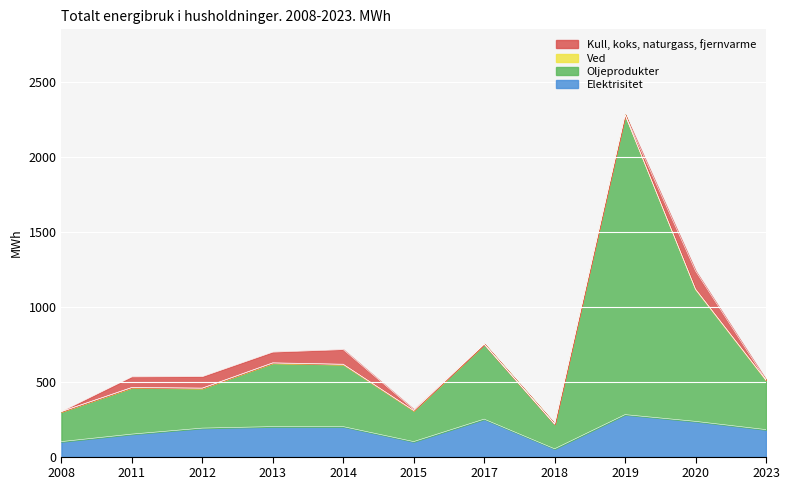

True or false: Oljeprodukter and Elektrisitet intersect in this chart.

False